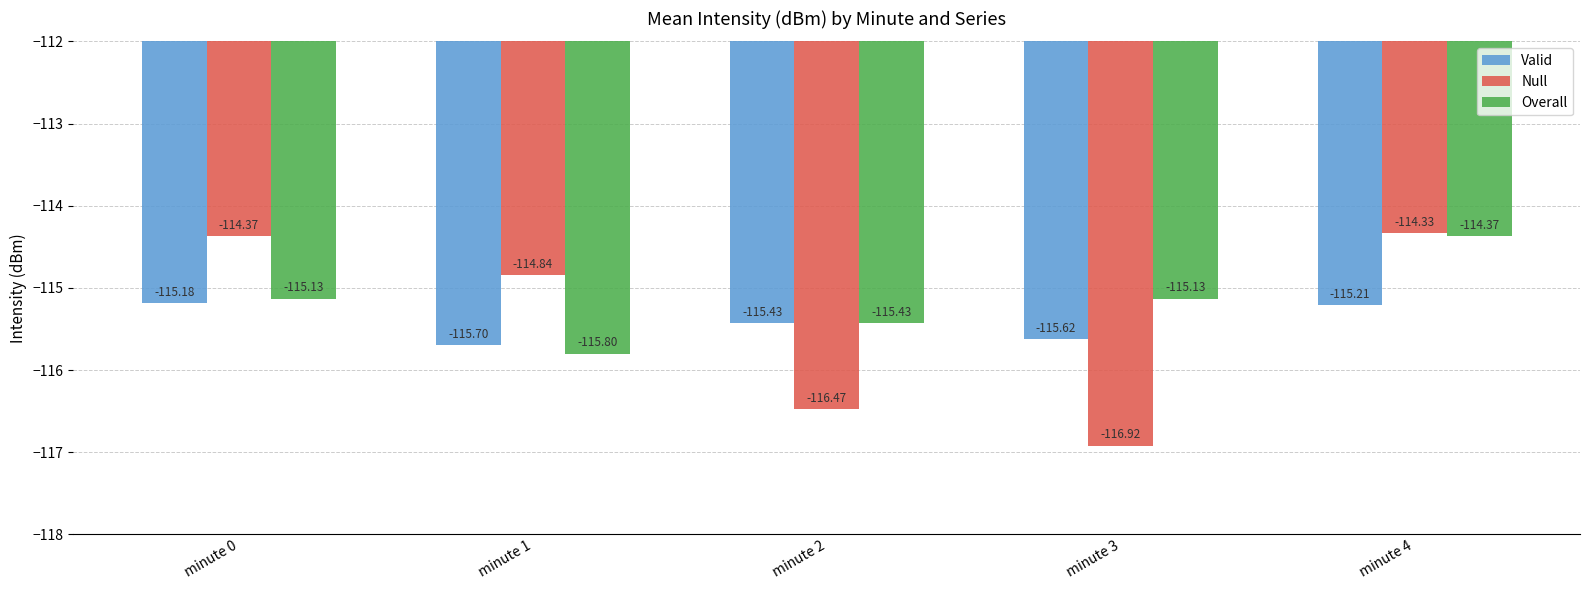

Where is Null nearest to the value -115?

minute 1